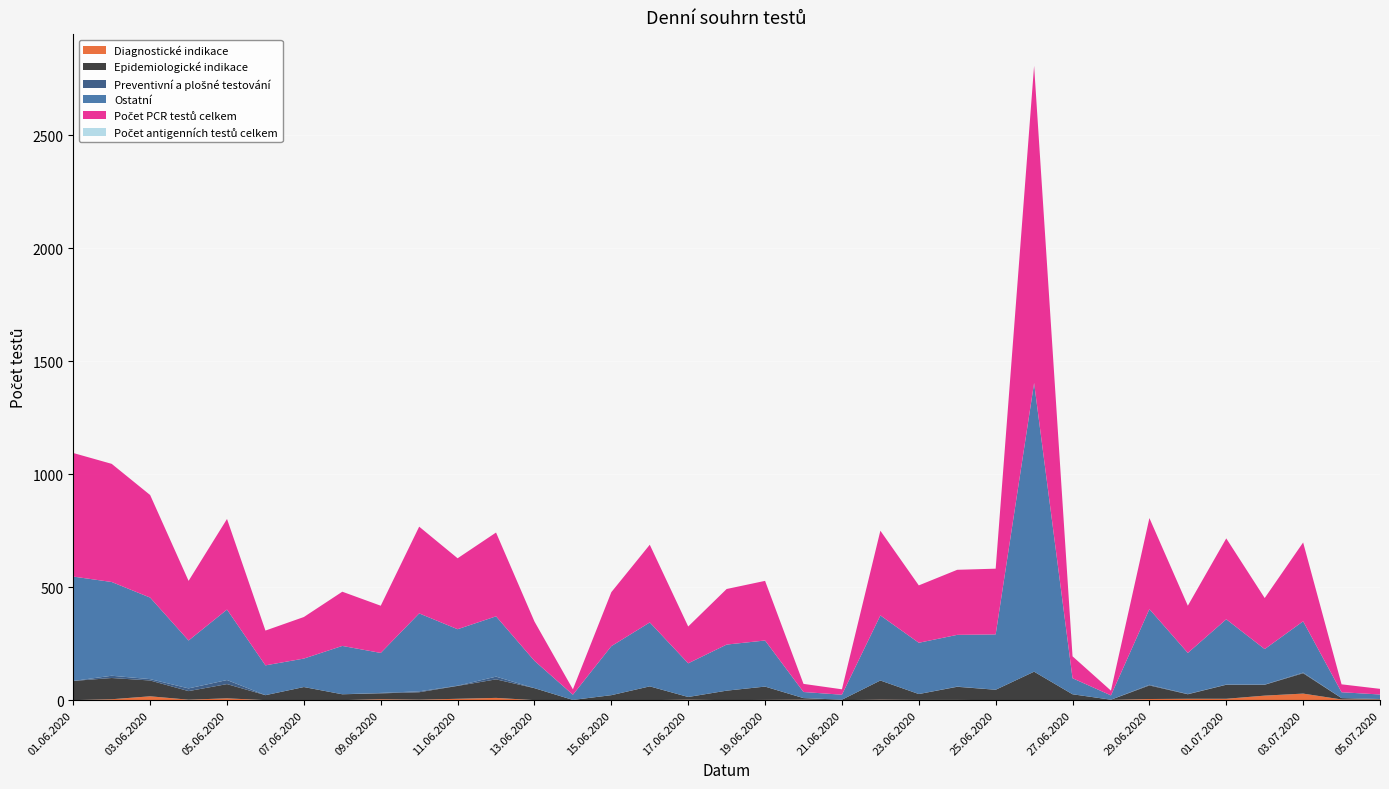

Reading left to right, list all the values displayed in this chart.

Diagnostické indikace: 0	4	17	2	8	0	0	0	4	2	6	10	0	0	0	0	2	0	1	2	0	2	1	1	0	0	0	1	5	6	6	20	29	3	3
Epidemiologické indikace: 85	94	70	38	63	22	58	26	26	33	57	82	53	1	22	61	12	42	59	7	2	85	26	58	46	126	26	1	60	20	62	48	90	6	2
Preventivní a plošné testování: 0	10	6	12	18	0	0	0	2	4	1	12	0	0	0	0	0	0	0	0	0	0	0	1	0	0	0	0	3	1	1	1	3	0	0
Ostatní: 462	415	361	212	312	132	126	214	177	345	250	267	121	23	217	283	149	204	204	27	22	288	227	229	245	1278	71	19	335	182	289	157	227	26	20
Počet PCR testů celkem: 547	523	454	264	401	154	184	240	209	384	314	371	174	24	239	344	163	246	264	36	24	375	254	288	291	1404	97	21	403	209	358	226	349	35	25
Počet antigenních testů celkem: 0	0	0	0	0	0	0	0	0	0	0	0	0	0	0	0	0	0	0	0	0	0	0	0	0	0	0	0	0	0	0	0	0	0	0